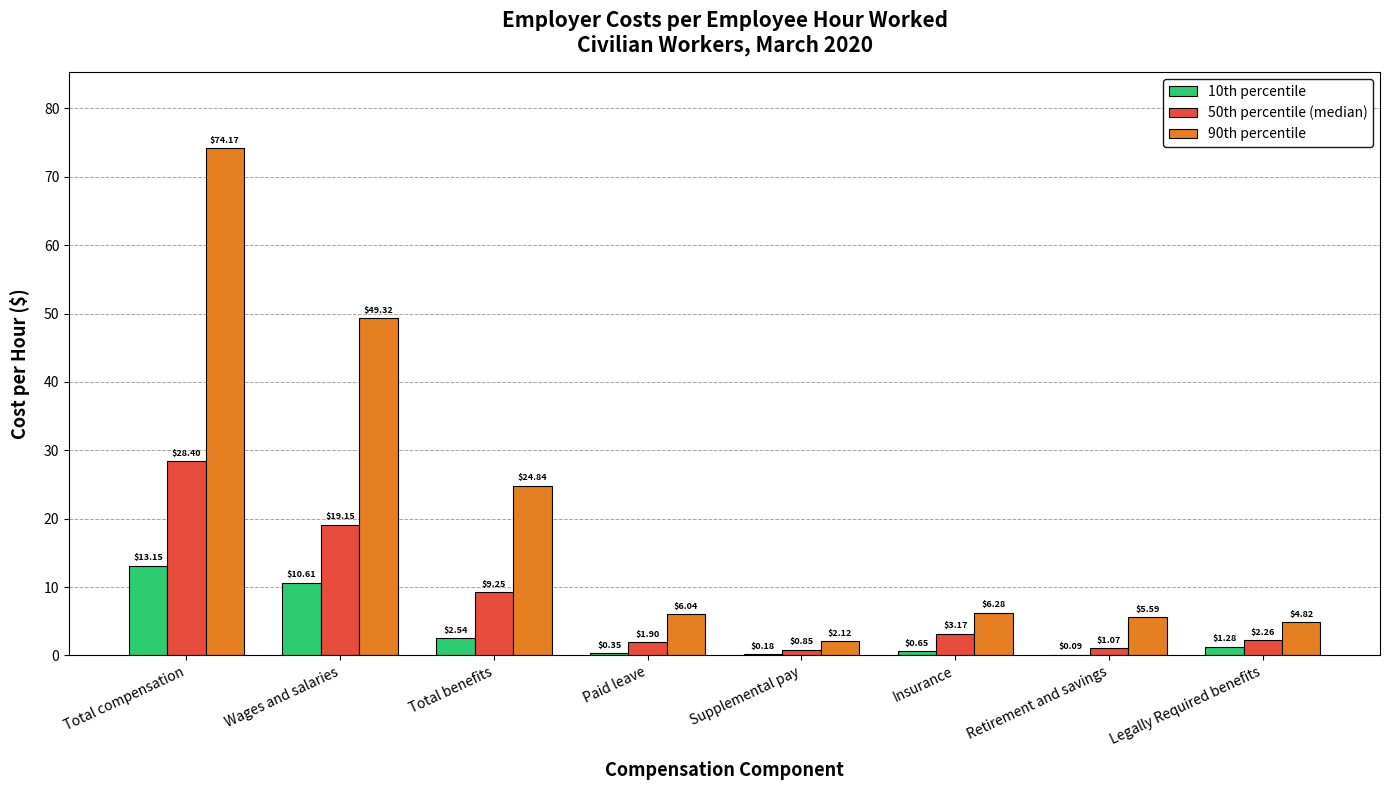

What is the sum of all 90th percentile values?

173.2